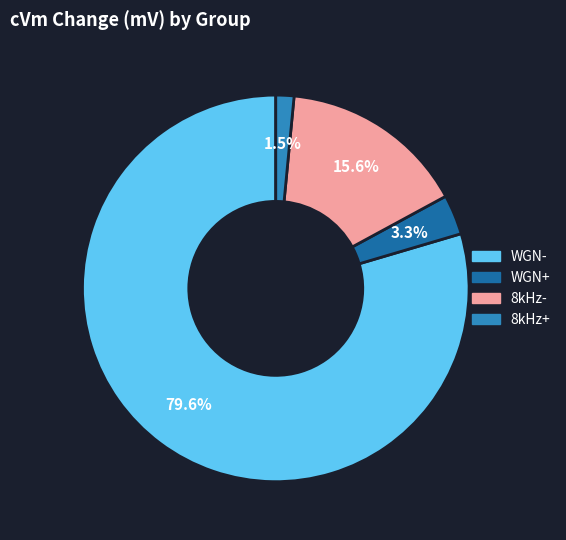

Which category accounts for the majority?

WGN-